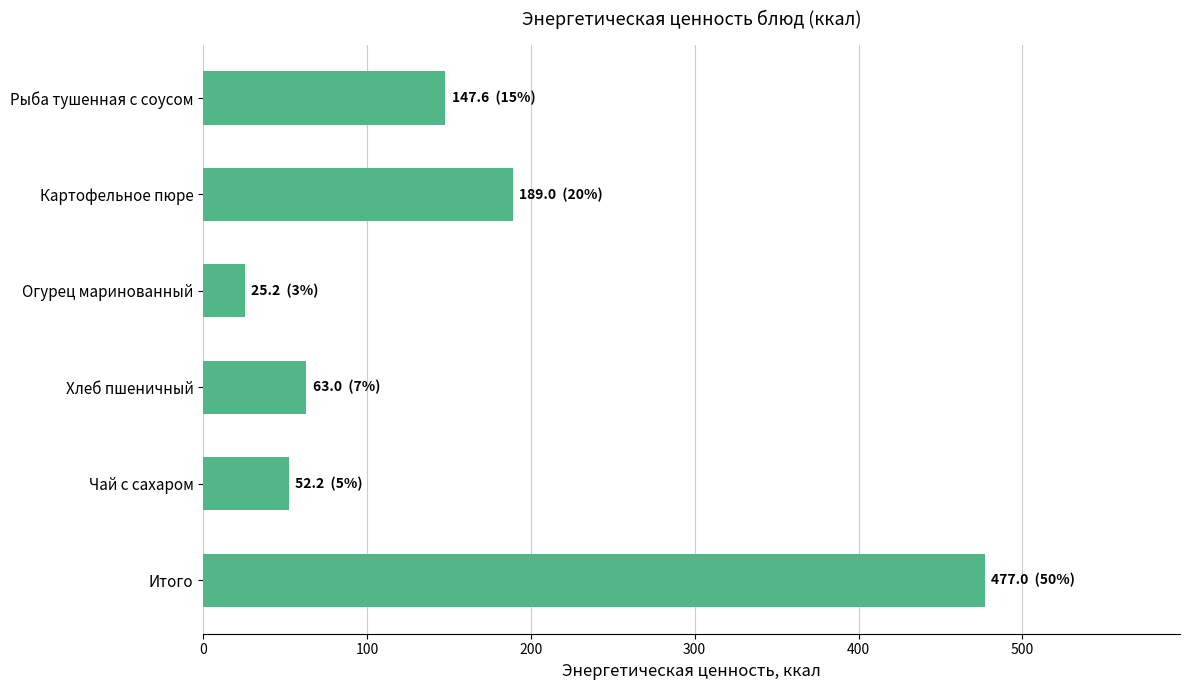

Is it true that the value at Чай с сахаром is 52.2?

True